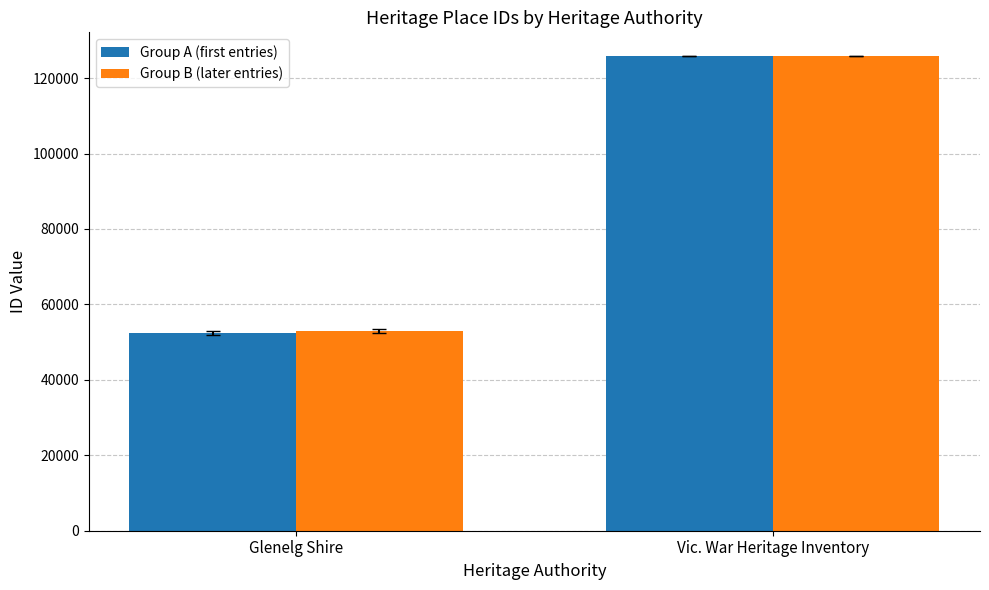

Does the chart contain stacked bars?

No